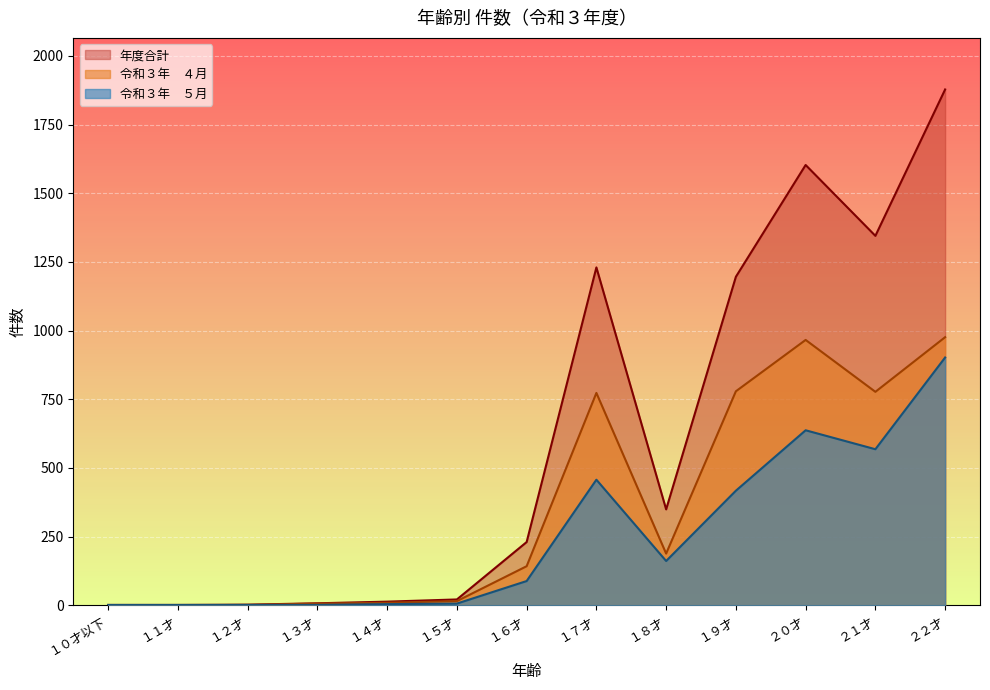

True or false: 年度合計 and 令和３年　４月 cross at least once.

False